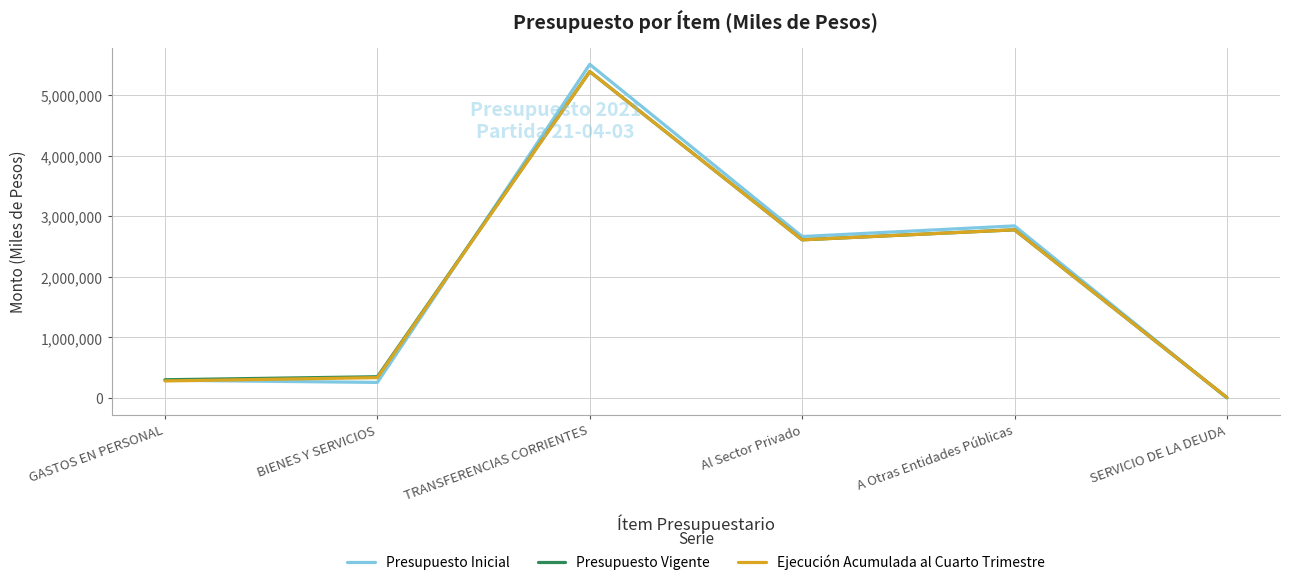

Which series has the largest range (max minus min)?

Presupuesto Inicial